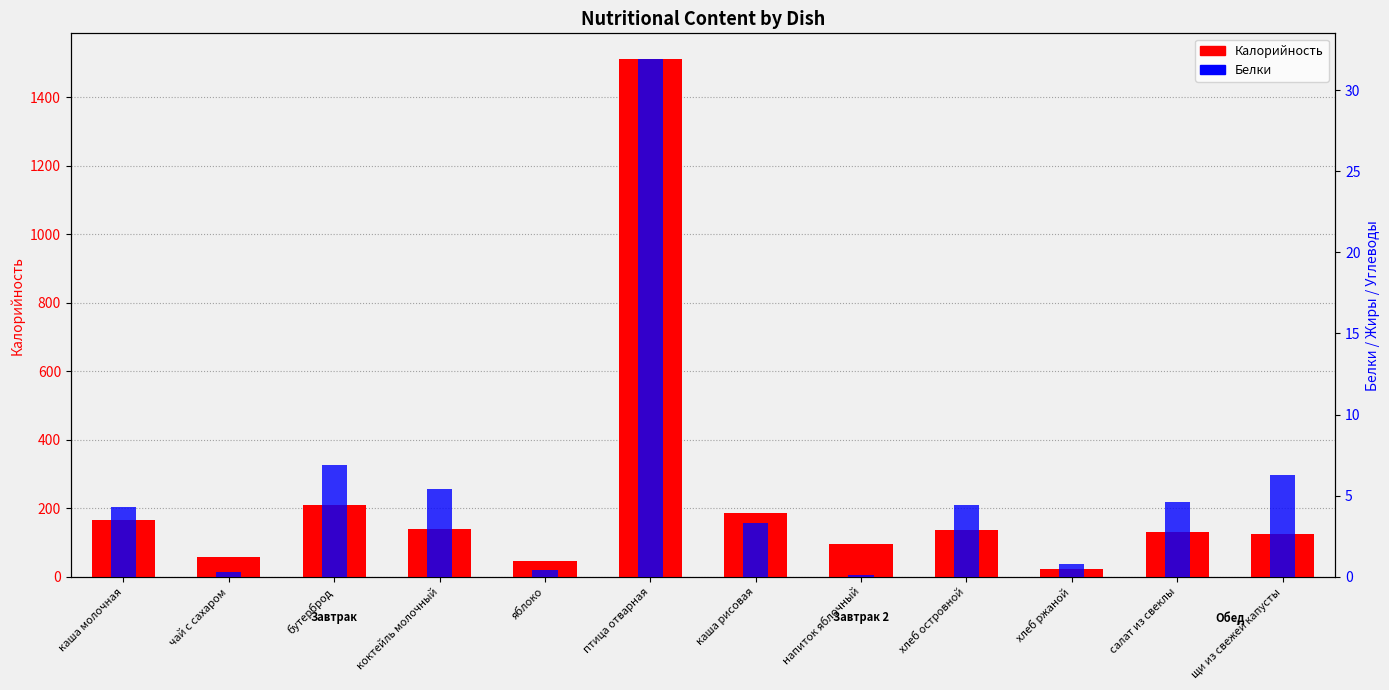

What is the spread (max minus min) of values at птица отварная?

1479.1